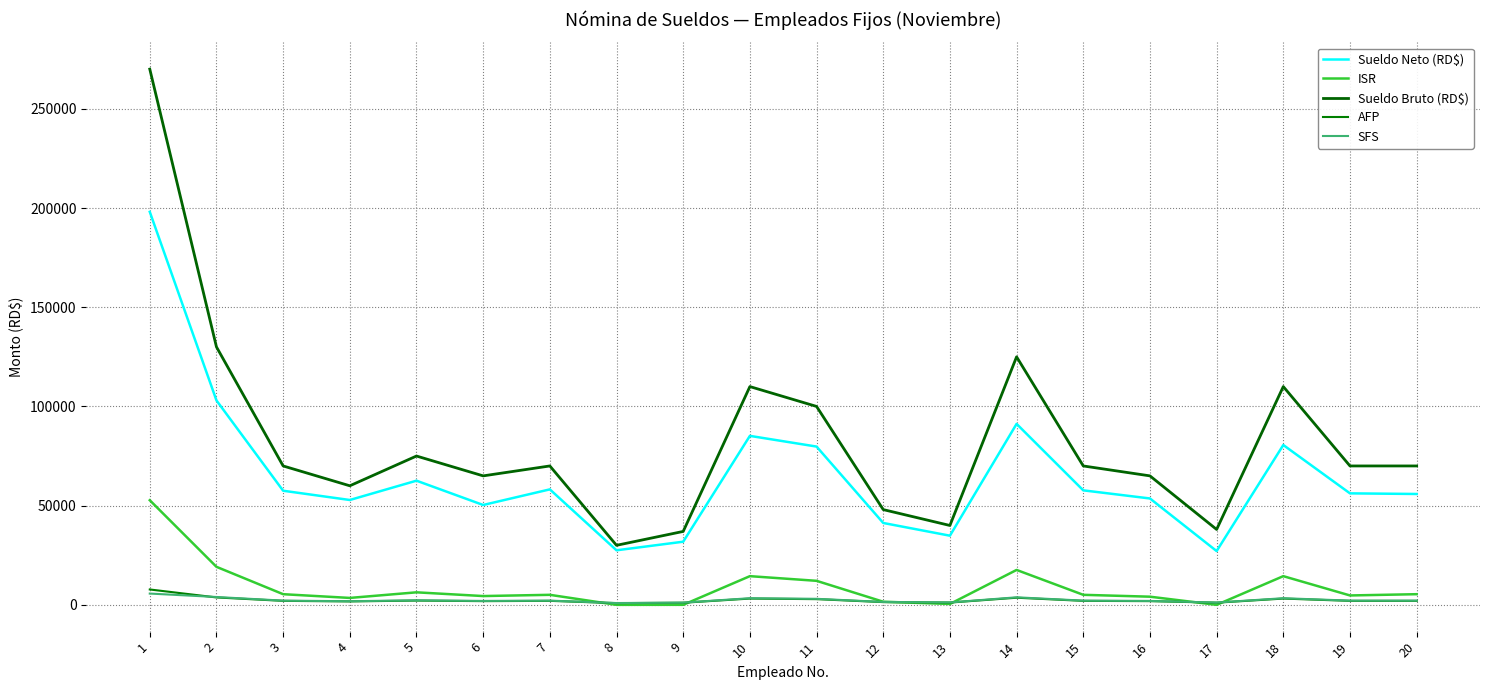

True or false: SFS and Sueldo Neto (RD$) cross at least once.

False